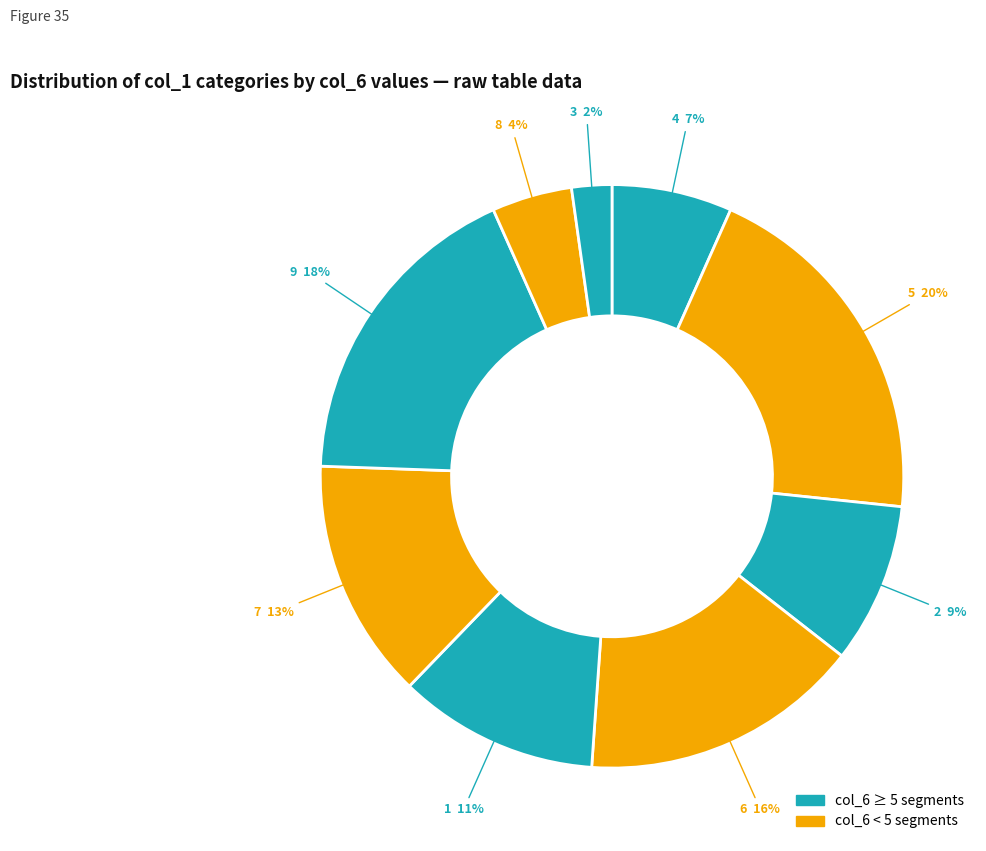

Count the number of slices in the pie.

9